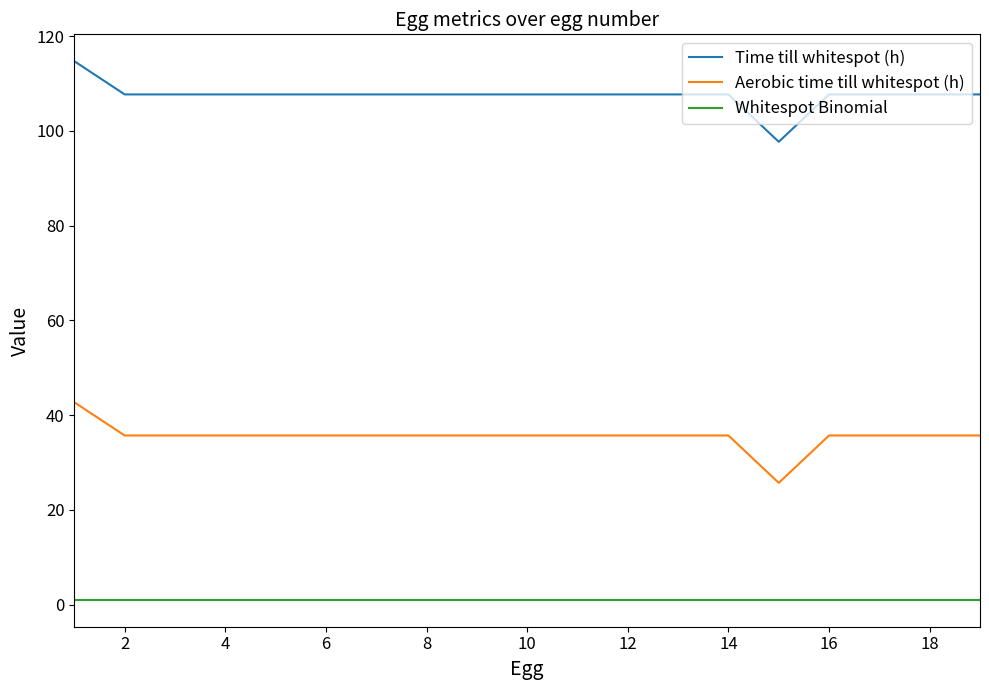

Does the chart display data point markers on the line(s)?

No